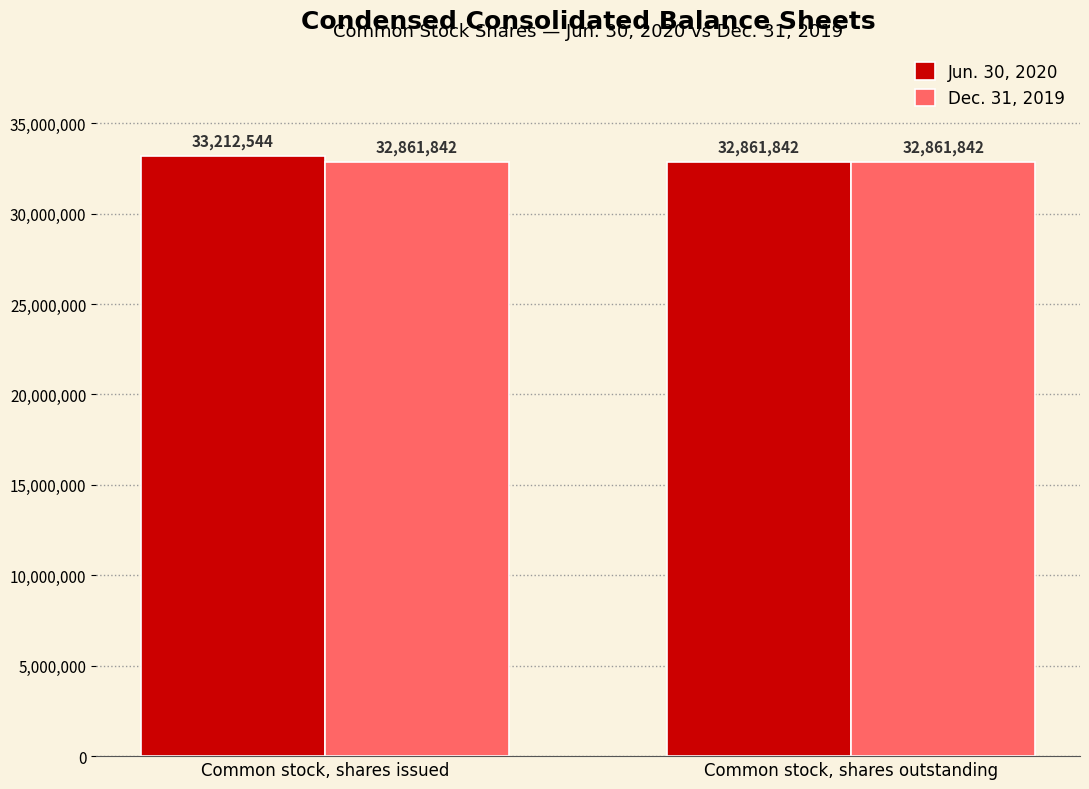

The Jun. 30, 2020 series shows 32861842 at Common stock, shares outstanding. True or false?

True